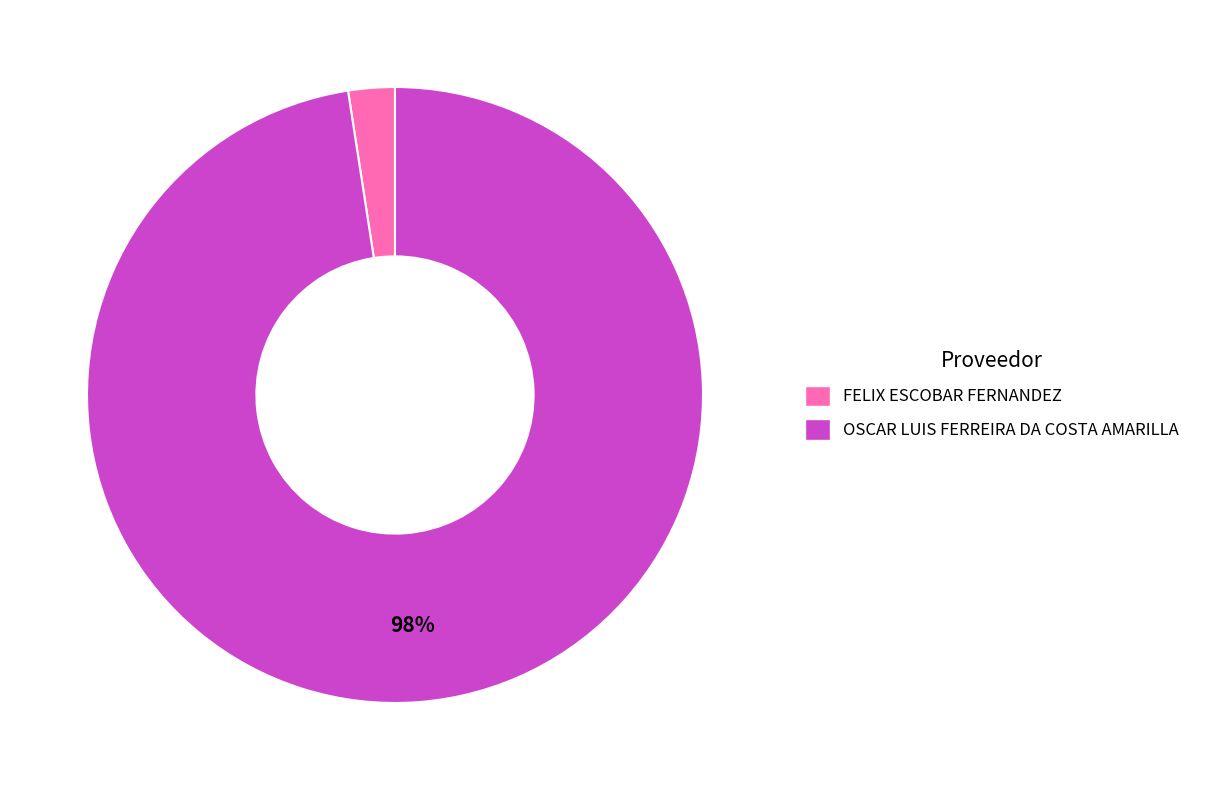

True or false: FELIX ESCOBAR FERNANDEZ accounts for 2% of the total.

True